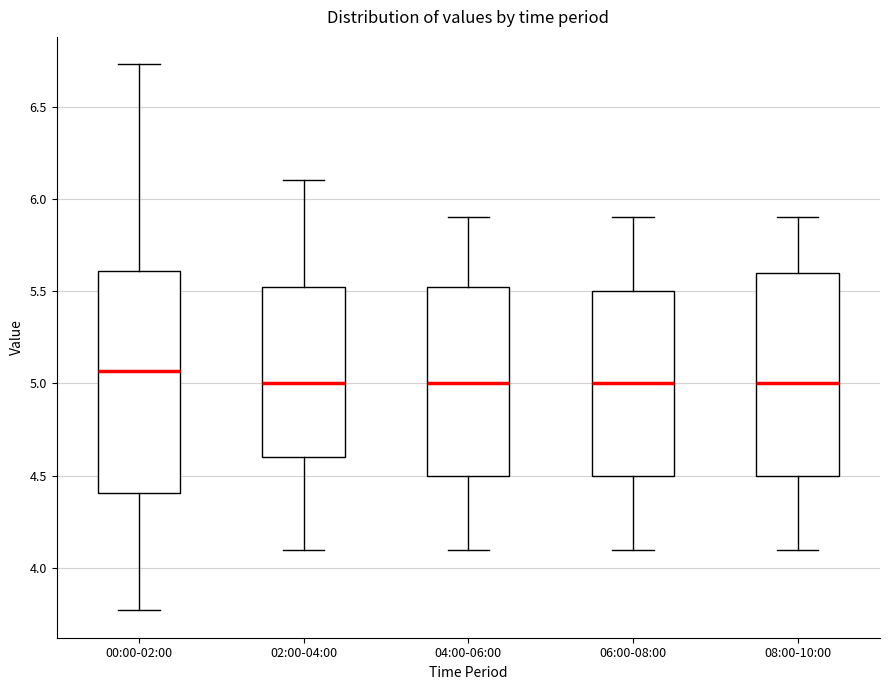

Reading left to right, transcribe this box plot: for each box, give where its median line is, the range the box spans, and where its two whiskers end, as read against the y-axis. The values are not printed on the chart, so give them approximately, as read against the axis.

00:00-02:00: median 5.05, box 4.40 to 5.60, whiskers 3.75 to 6.75
02:00-04:00: median 5.00, box 4.60 to 5.55, whiskers 4.10 to 6.10
04:00-06:00: median 5.00, box 4.50 to 5.55, whiskers 4.10 to 5.90
06:00-08:00: median 5.00, box 4.50 to 5.50, whiskers 4.10 to 5.90
08:00-10:00: median 5.00, box 4.50 to 5.60, whiskers 4.10 to 5.90